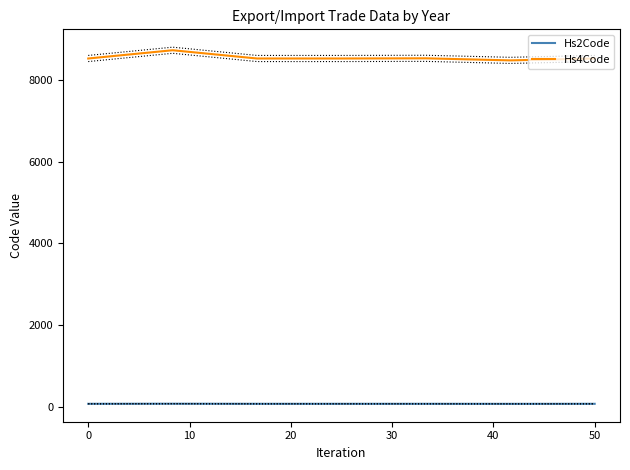

Is it true that Hs4Code equals 14886.0 at 0?

False